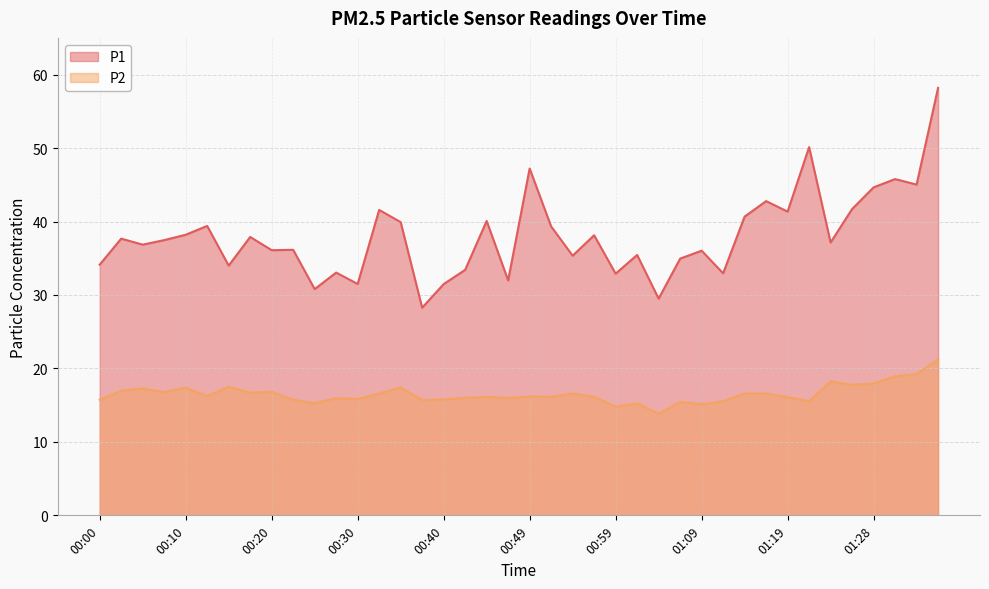

List the series in order of their peak value, lowest first.

P2, P1